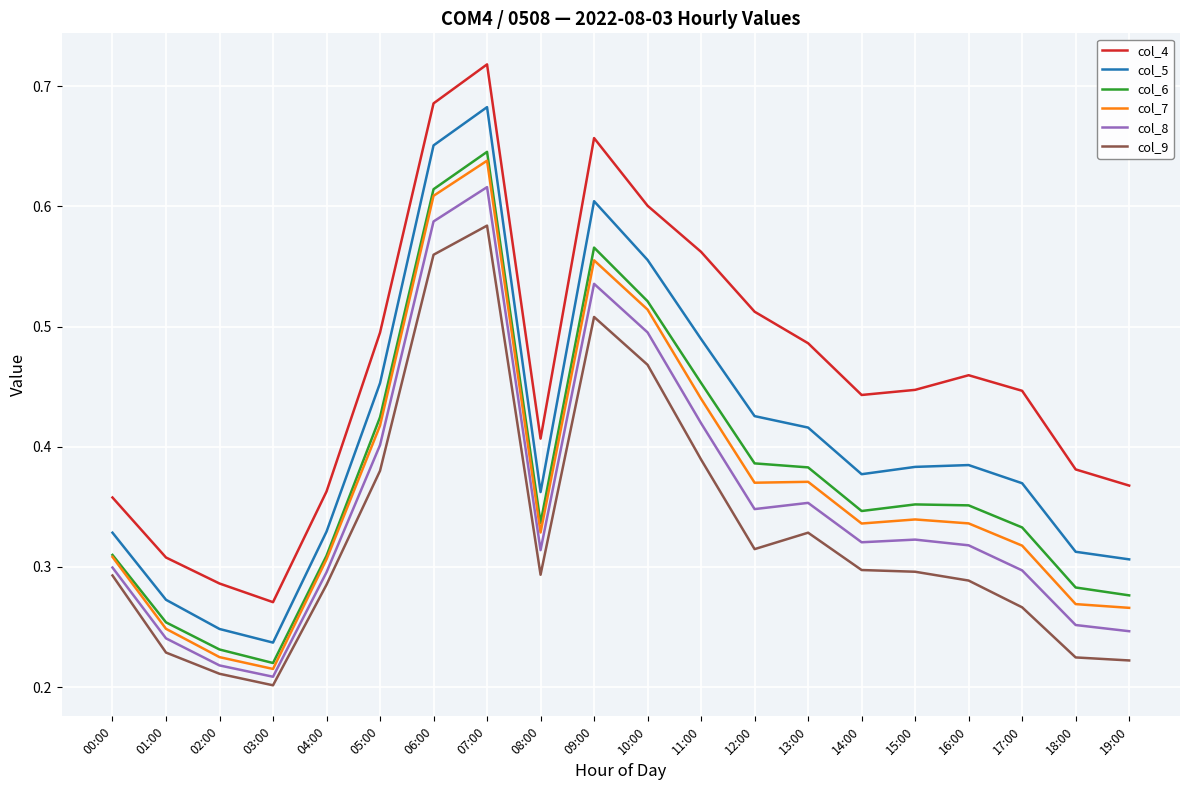

Which category has the highest value in the col_6 series?

07:00